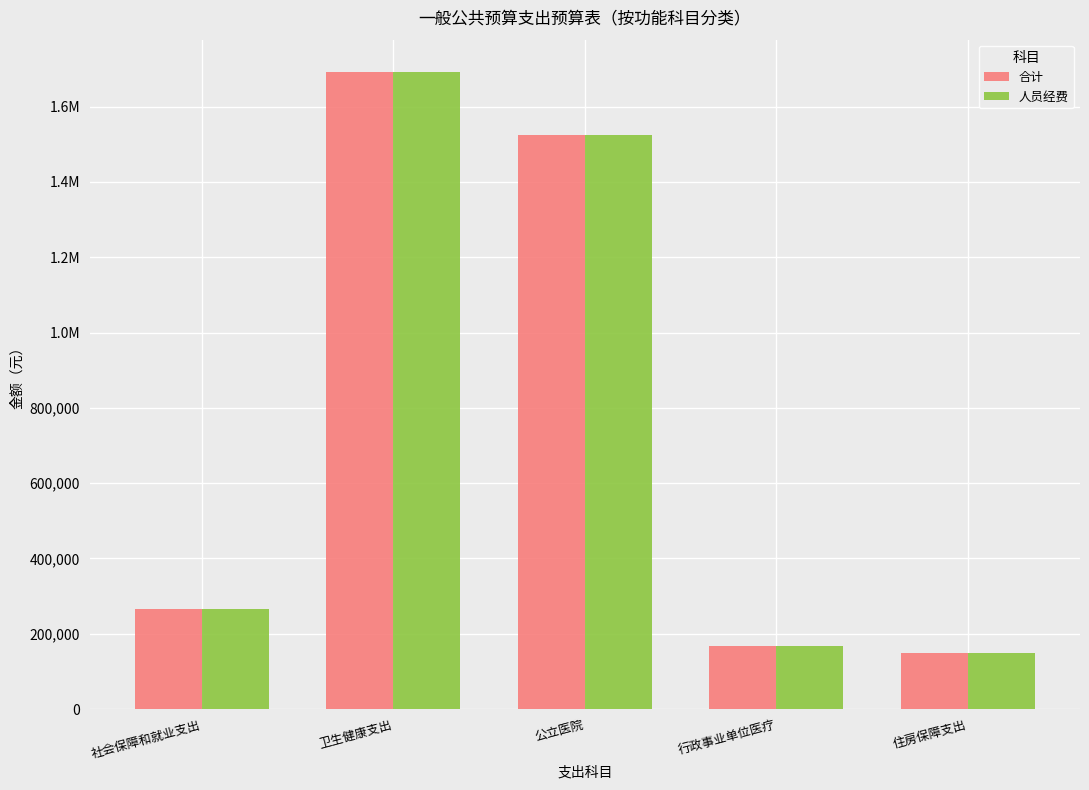

What are all the series names shown in the legend?

合计, 人员经费